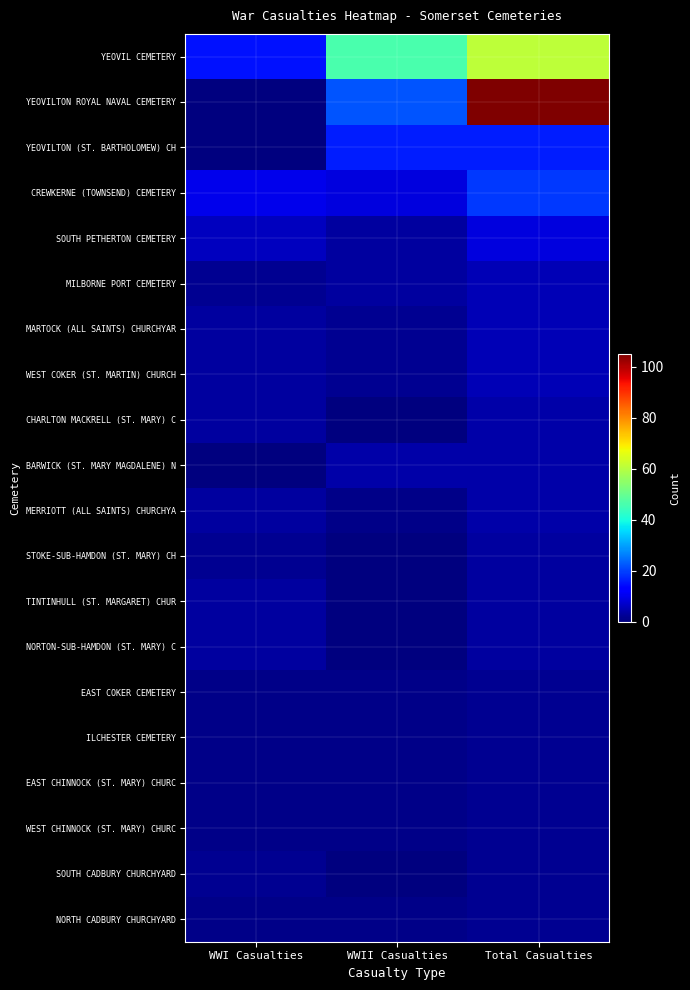

Which series has the largest range (max minus min)?

YEOVILTON ROYAL NAVAL CEMETERY